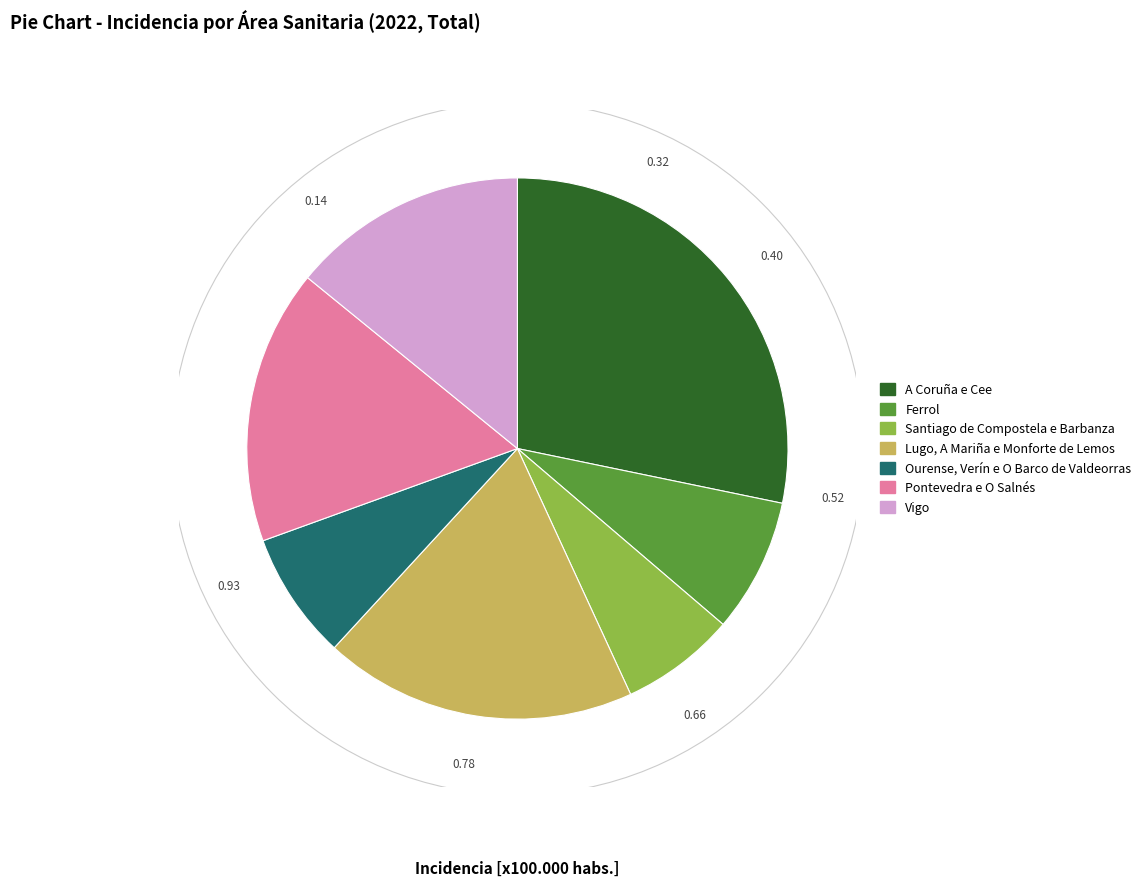

The Santiago de Compostela e Barbanza slice represents 7% of the pie. True or false?

True